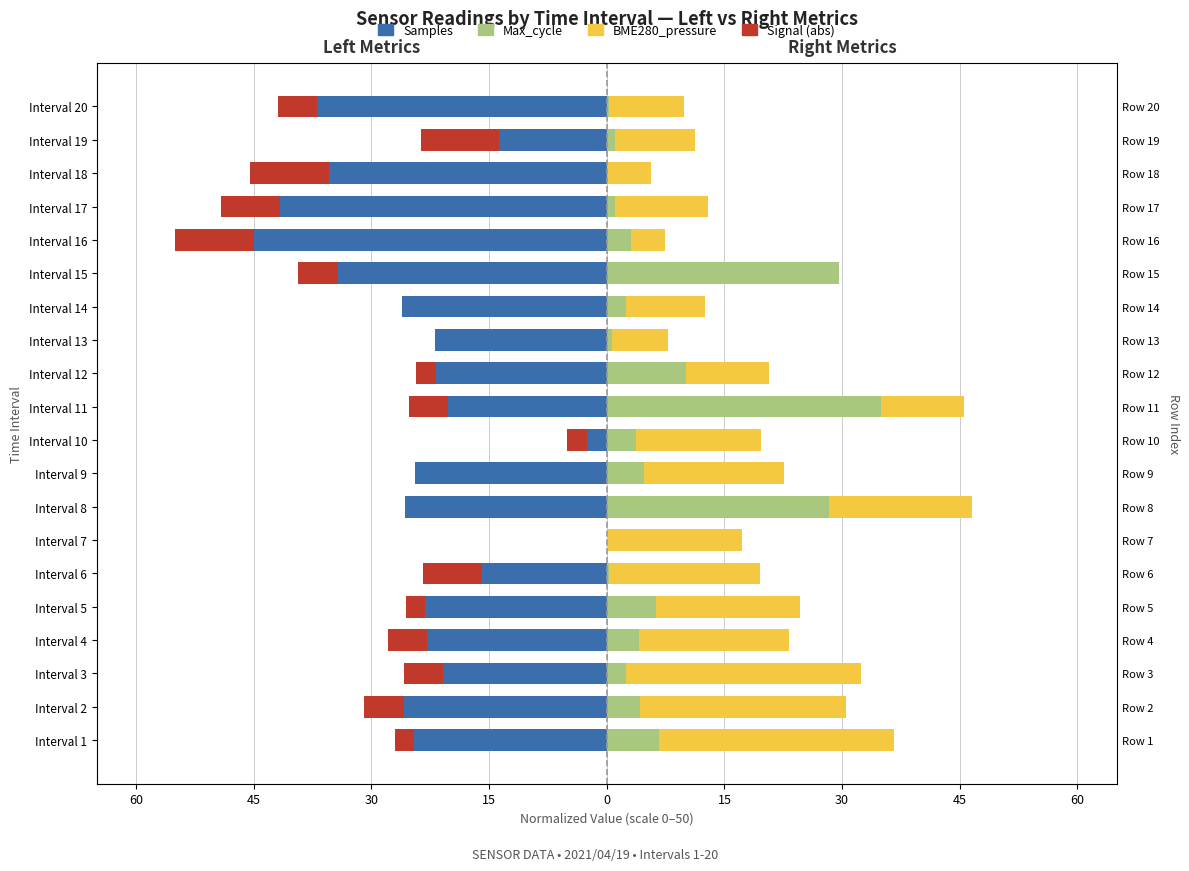

Reading left to right, transcribe all the data shown in this chart.

Samples: -24.5	-25.9	-20.9	-22.9	-23.2	-15.9	0.0	-25.7	-24.4	-2.5	-20.3	-21.8	-21.8	-26.1	-34.3	-45.0	-41.7	-35.5	-13.7	-36.9
Signal (abs): -2.5	-5.0	-5.0	-5.0	-2.5	-7.5	0.0	0.0	0.0	-2.5	-5.0	-2.5	0.0	0.0	-5.0	-10.0	-7.5	-10.0	-10.0	-5.0
Max_cycle: 6.7	4.2	2.4	4.1	6.3	0.3	0.0	28.4	4.7	3.7	35.0	10.1	0.6	2.5	29.6	3.0	1.1	0.1	1.0	0.3
BME280_pressure: 30.0	26.3	30.0	19.1	18.3	19.2	17.2	18.1	17.9	16.0	10.5	10.6	7.2	10.0	0.0	4.4	11.8	5.5	10.3	9.6